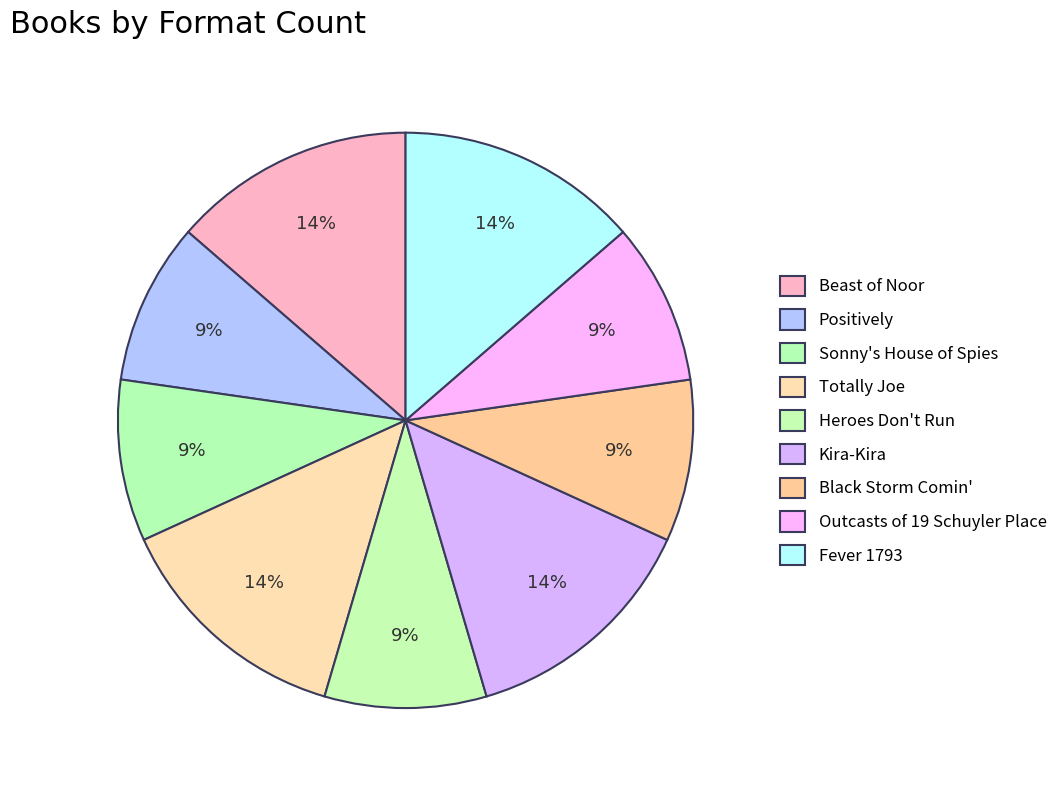

How many segments does this pie chart have?

9